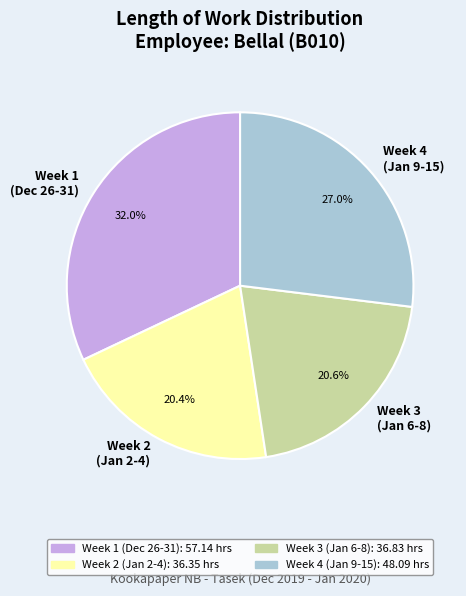

Combined, do Week 1 (Dec 26-31) and Week 3 (Jan 6-8) account for over 50%?

Yes